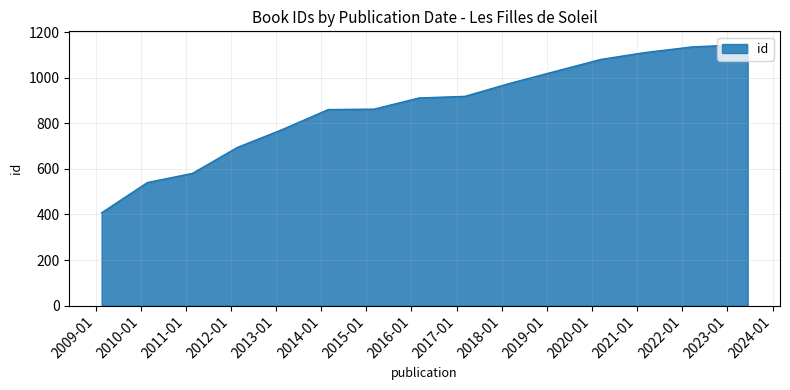

What is the difference between the maximum and minimum values?

739